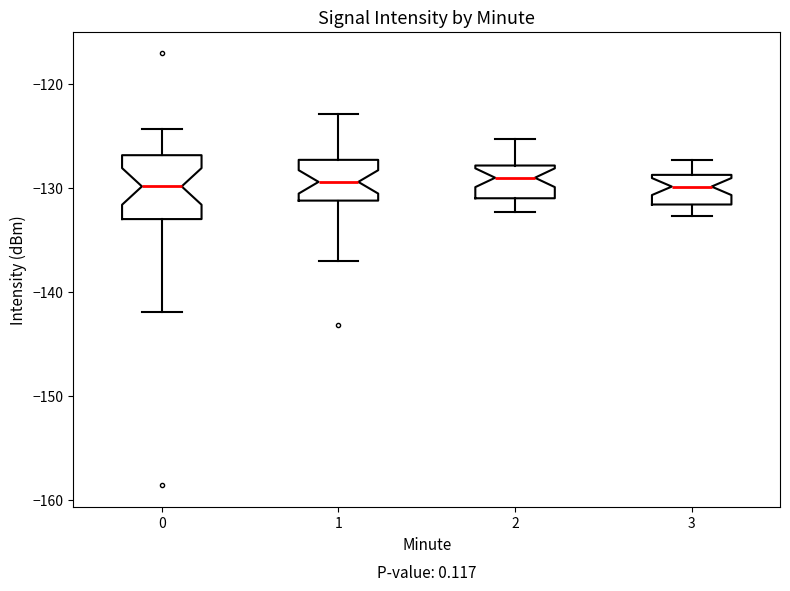

Reading left to right, read every box against the y-axis: the position of its median line, the range the box covers, and the ends of its whiskers. The values are not printed on the chart, so give them approximately, as read against the axis.

0: median -130, box -133 to -127, whiskers -142 to -124
1: median -129, box -131 to -127, whiskers -137 to -123
2: median -129, box -131 to -128, whiskers -132 to -125
3: median -130, box -132 to -129, whiskers -133 to -127